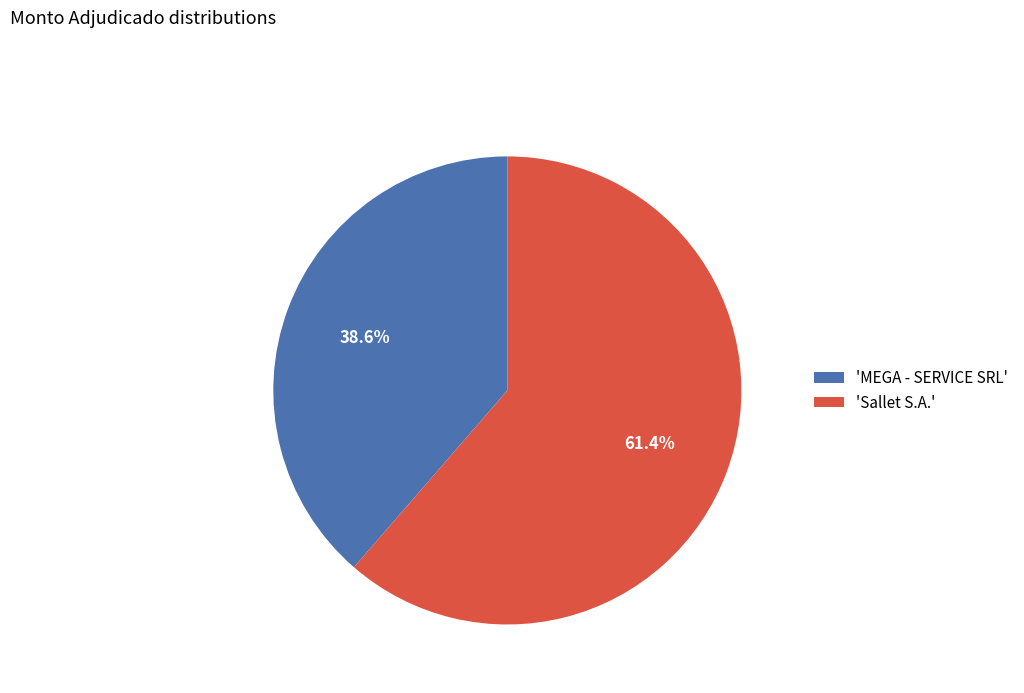

Rank the categories by value from highest to lowest.

'Sallet S.A.', 'MEGA - SERVICE SRL'